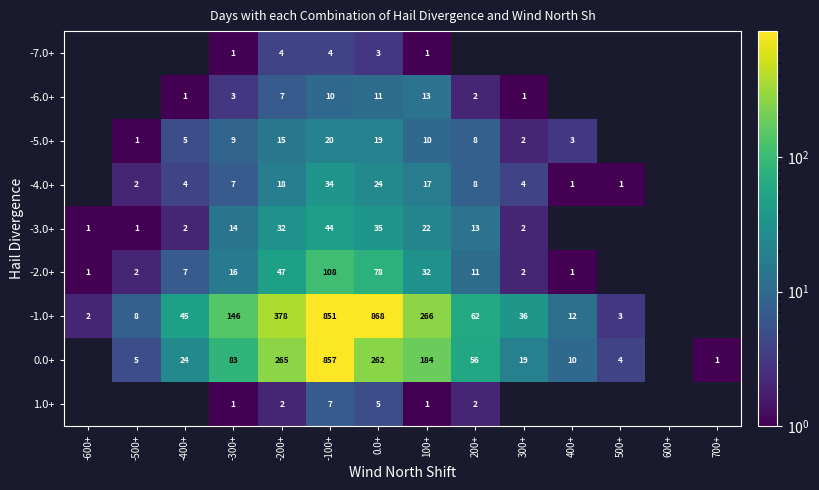

At 0.0+, list the series in order from smallest to largest.

-7.0+, 1.0+, -6.0+, -5.0+, -4.0+, -3.0+, -2.0+, 0.0+, -1.0+